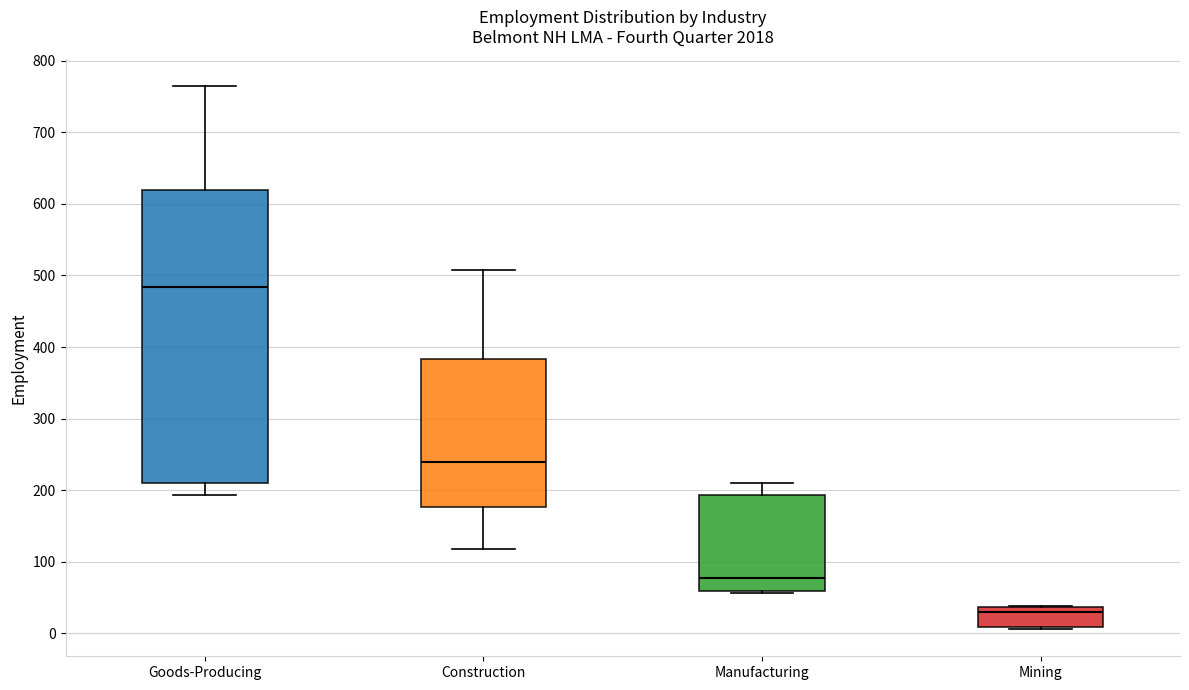

Where does the lower whisker of the box for Goods-Producing end on the y-axis? The values are not printed on the chart, so give them approximately, as read against the axis.

190